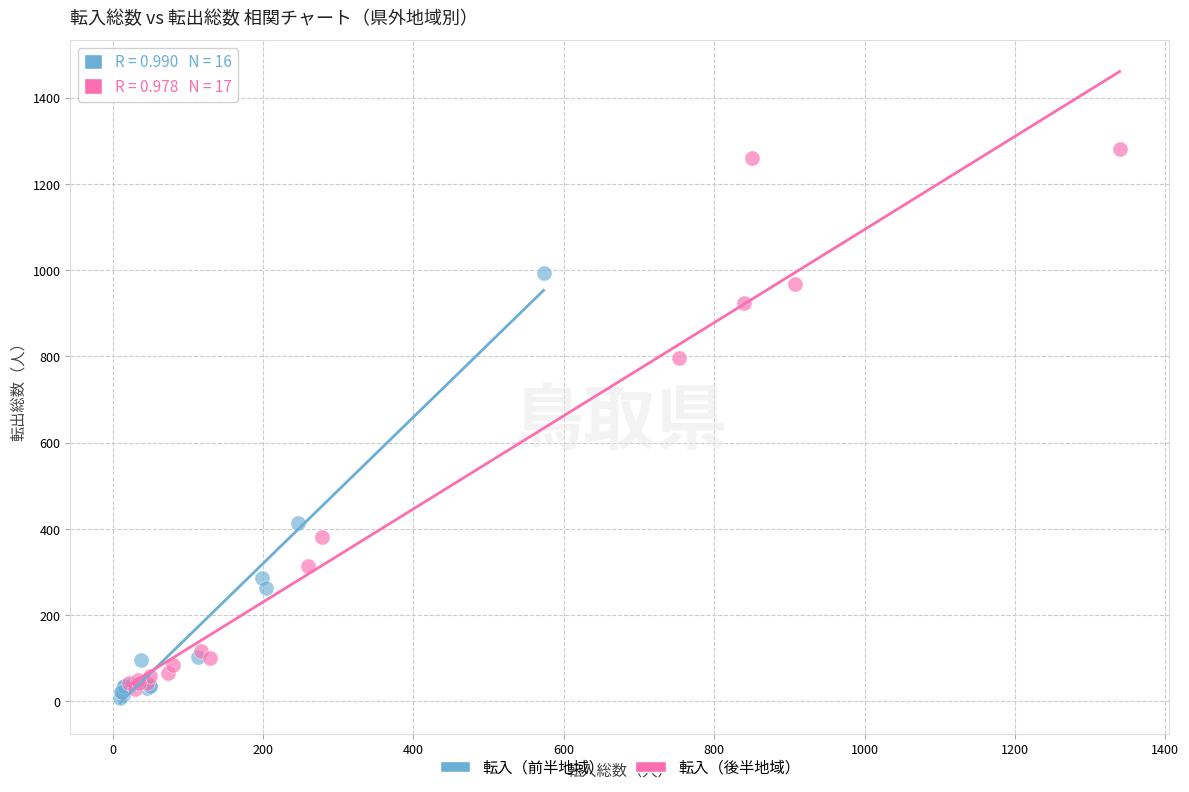

Which series has the widest spread of Y values?

転入（後半地域）